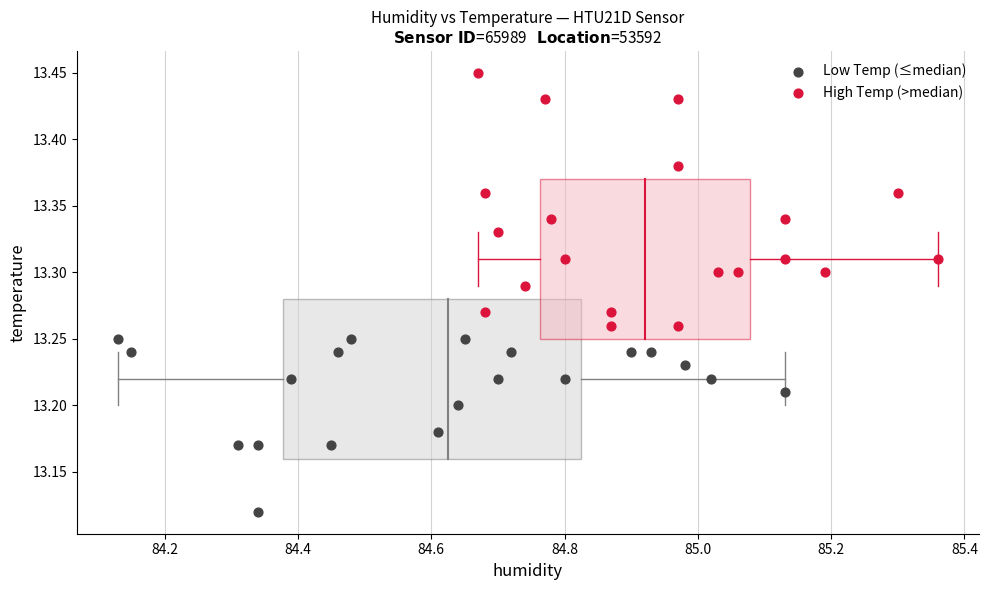

Which series contains the lowest Y value?

Low Temp (≤median)